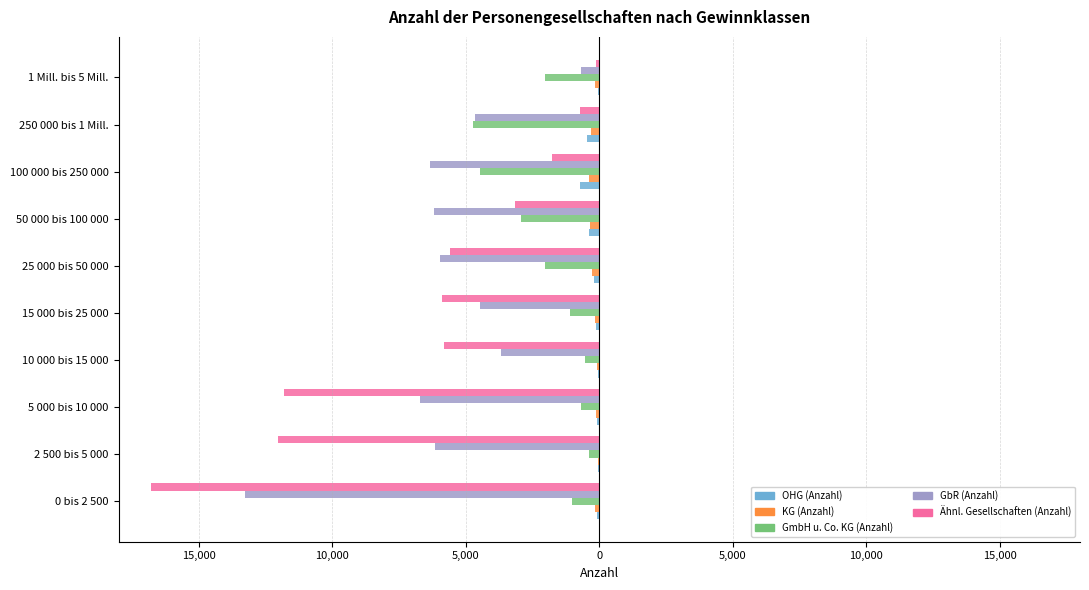

Reading left to right, extract all data points from this chart.

OHG (Anzahl): -80	-35	-68	-60	-105	-191	-371	-708	-461	-51
KG (Anzahl): -172	-56	-105	-86	-153	-260	-351	-400	-306	-149
GmbH u. Co. KG (Anzahl): -1010	-390	-669	-538	-1114	-2019	-2942	-4483	-4745	-2042
GbR (Anzahl): -13284	-6162	-6700	-3686	-4485	-5972	-6207	-6324	-4648	-702
Ähnl. Gesellschaften (Anzahl): -16786	-12013	-11811	-5829	-5907	-5595	-3153	-1768	-726	-126